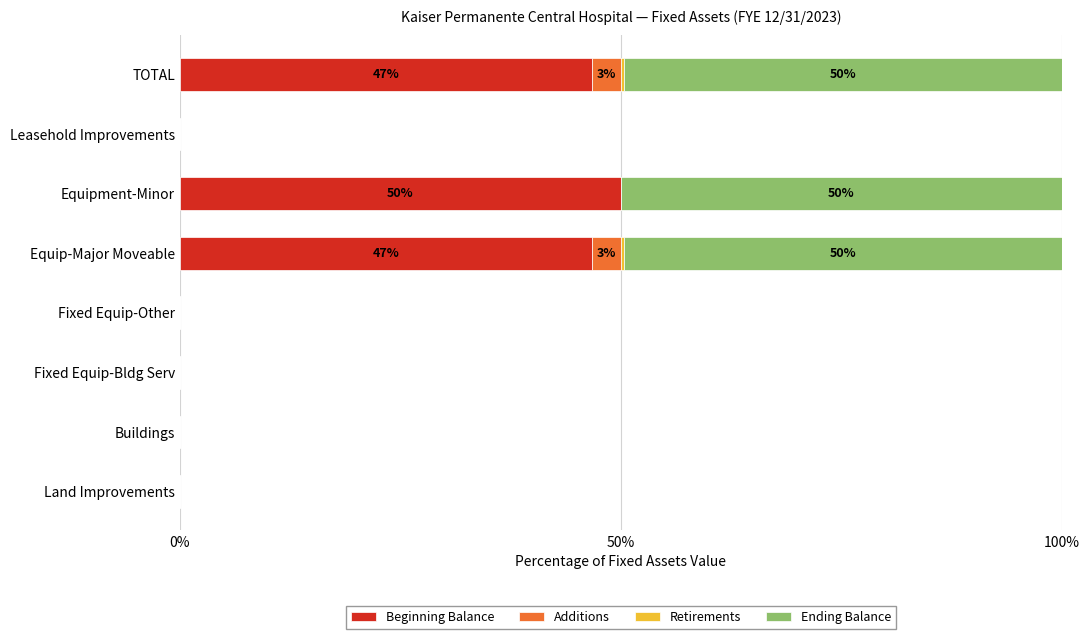

The Beginning Balance series shows 46.7 at TOTAL. True or false?

True